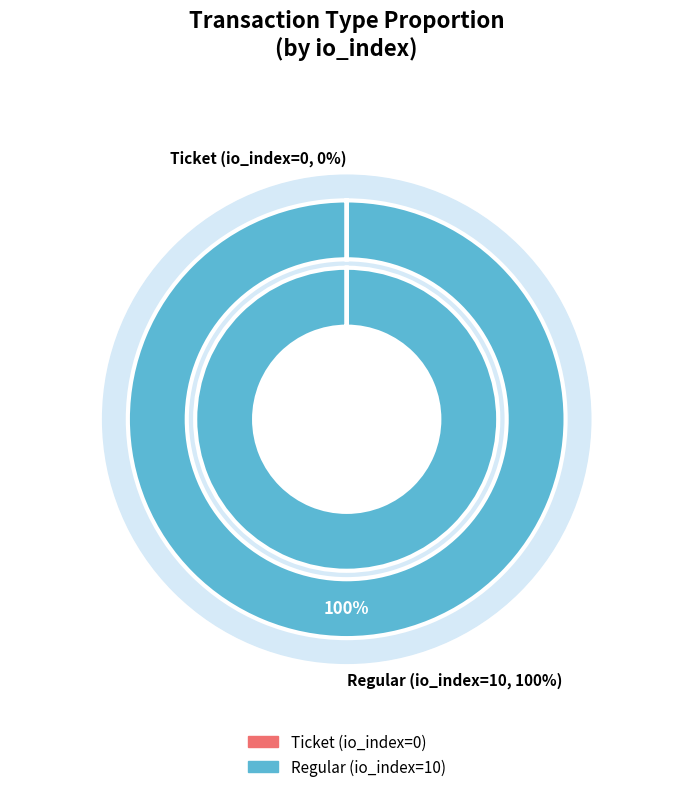

What percentage is the Regular slice, to the nearest percent?

100%